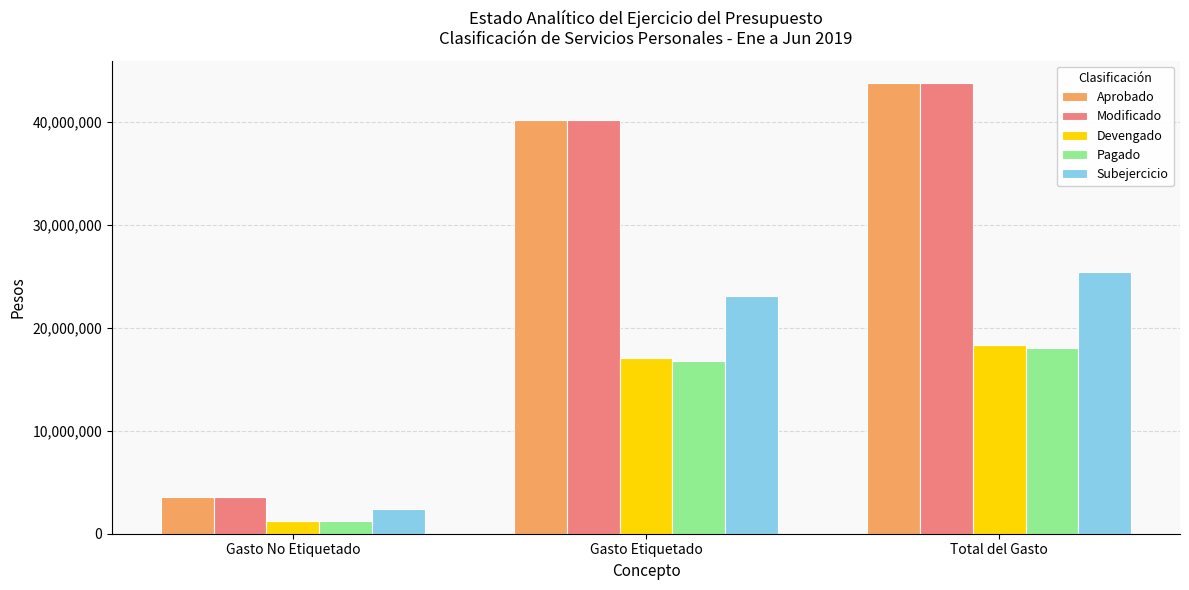

List the labels in order of Pagado value, smallest first.

Gasto No Etiquetado, Gasto Etiquetado, Total del Gasto